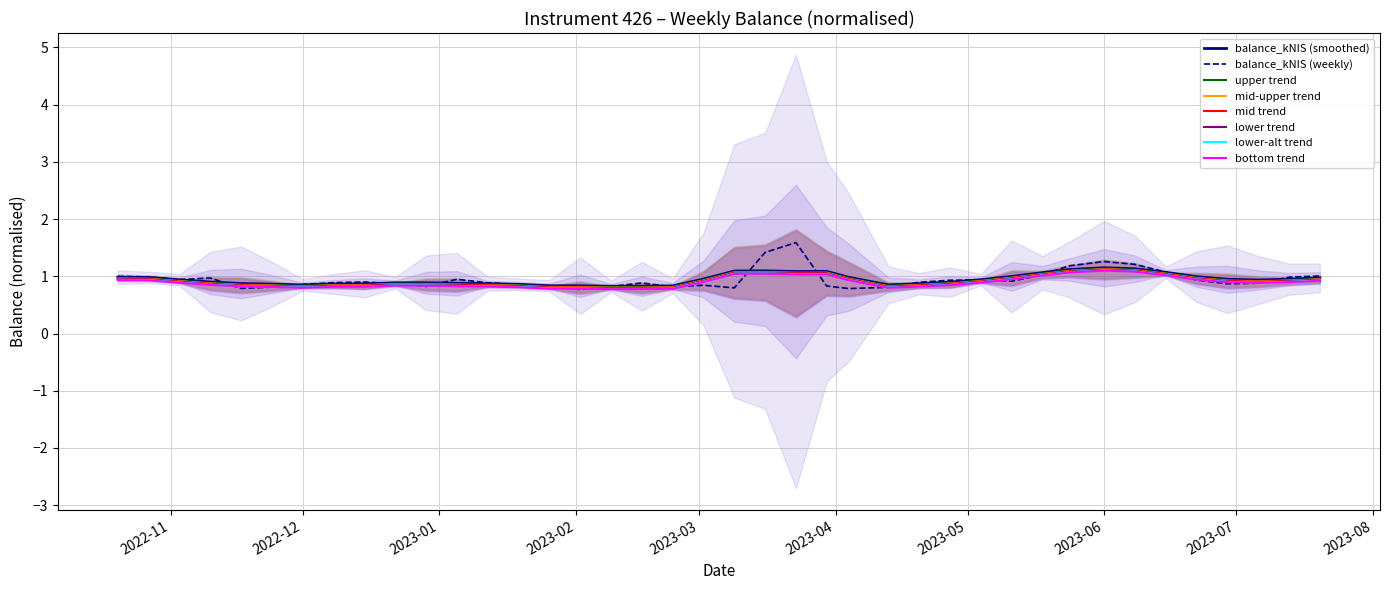

Does the chart have visible grid lines?

Yes